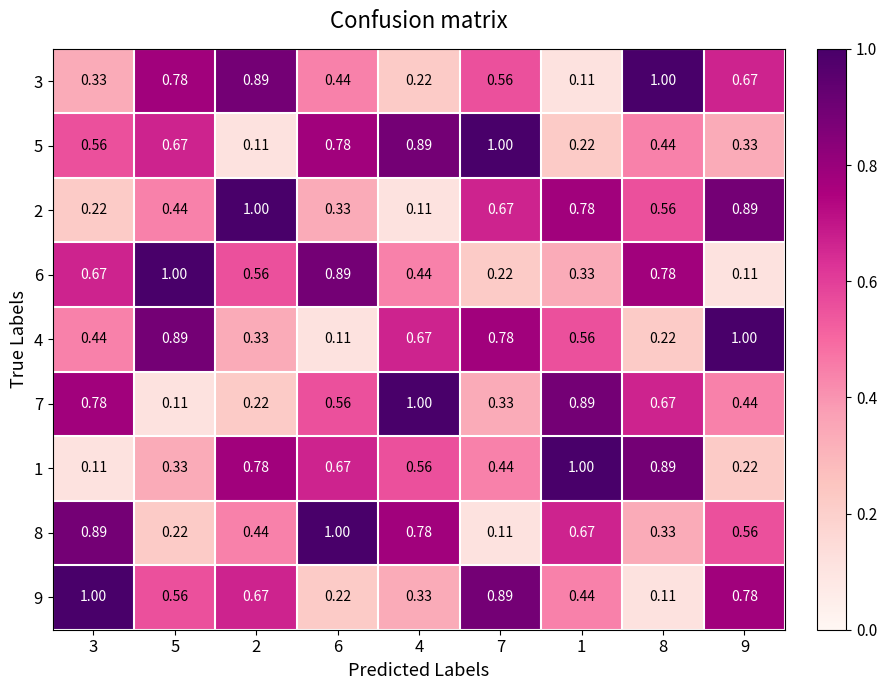

Is the value of 6 at 6 greater than the value of 2 at 6?

Yes